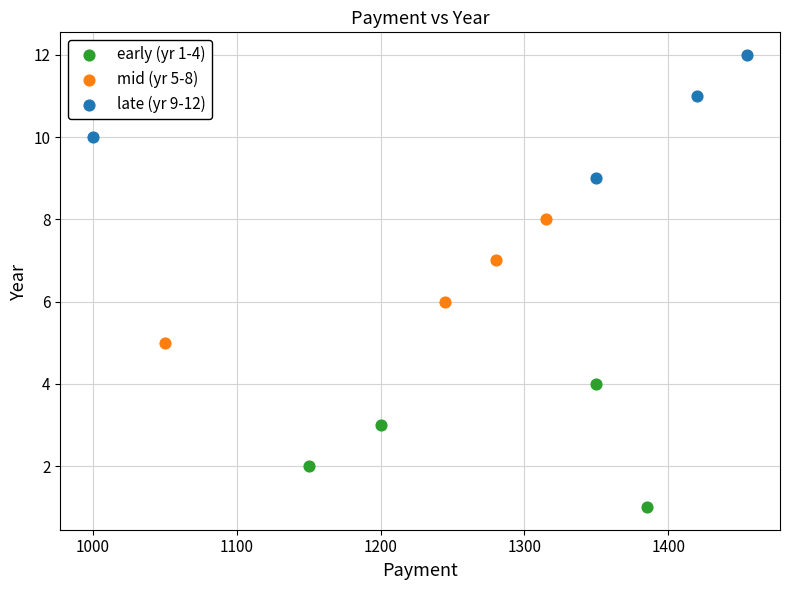

Which series contains the lowest Y value?

early (yr 1-4)